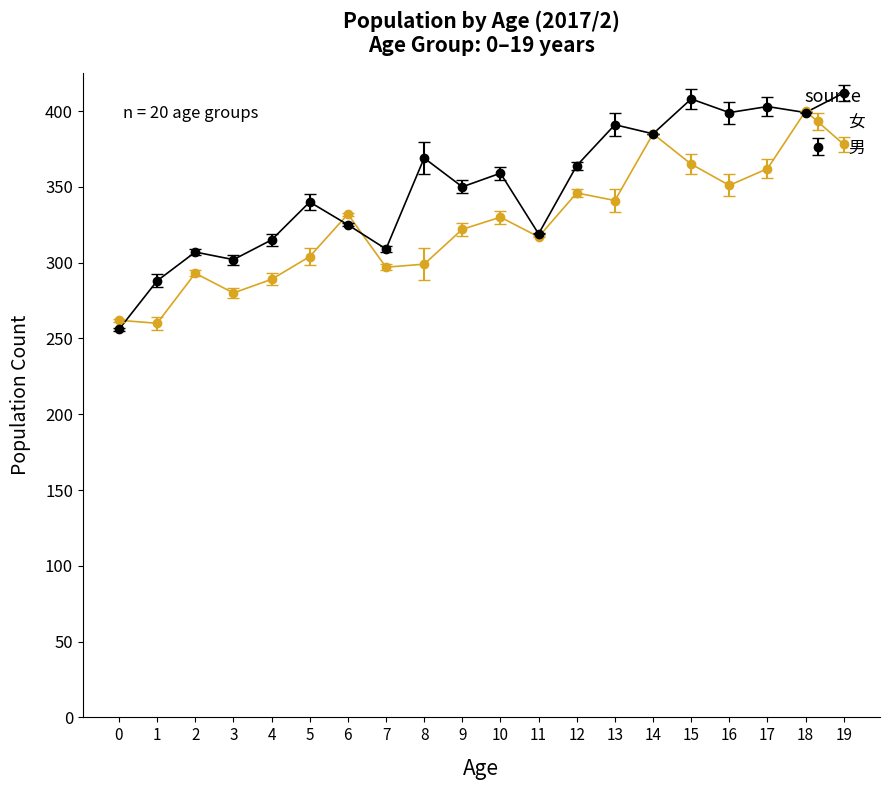

At which category does 女 reach its first local peak?

2